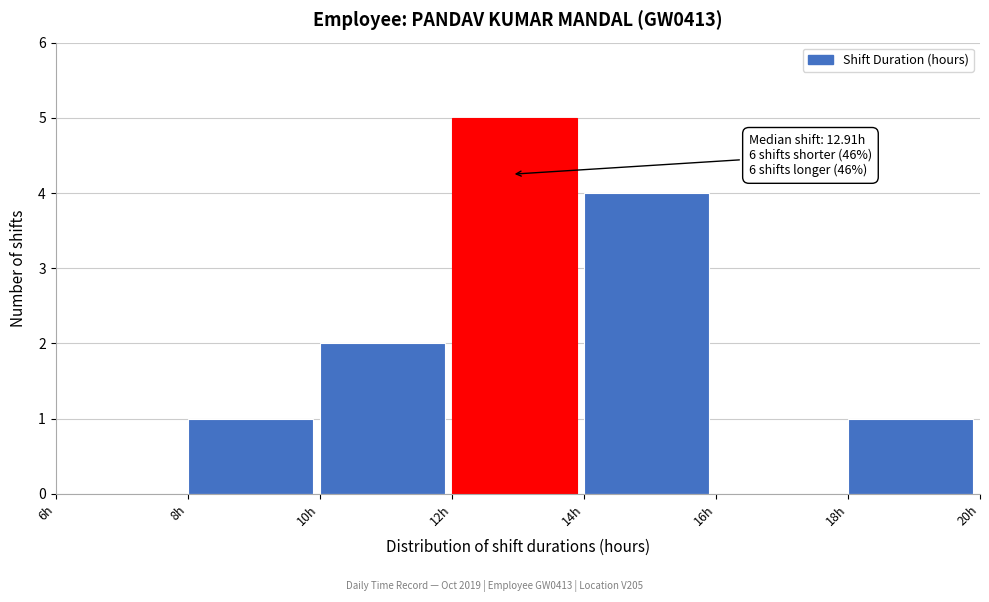

Over which range of the x-axis is the bar tallest?

12 to 14